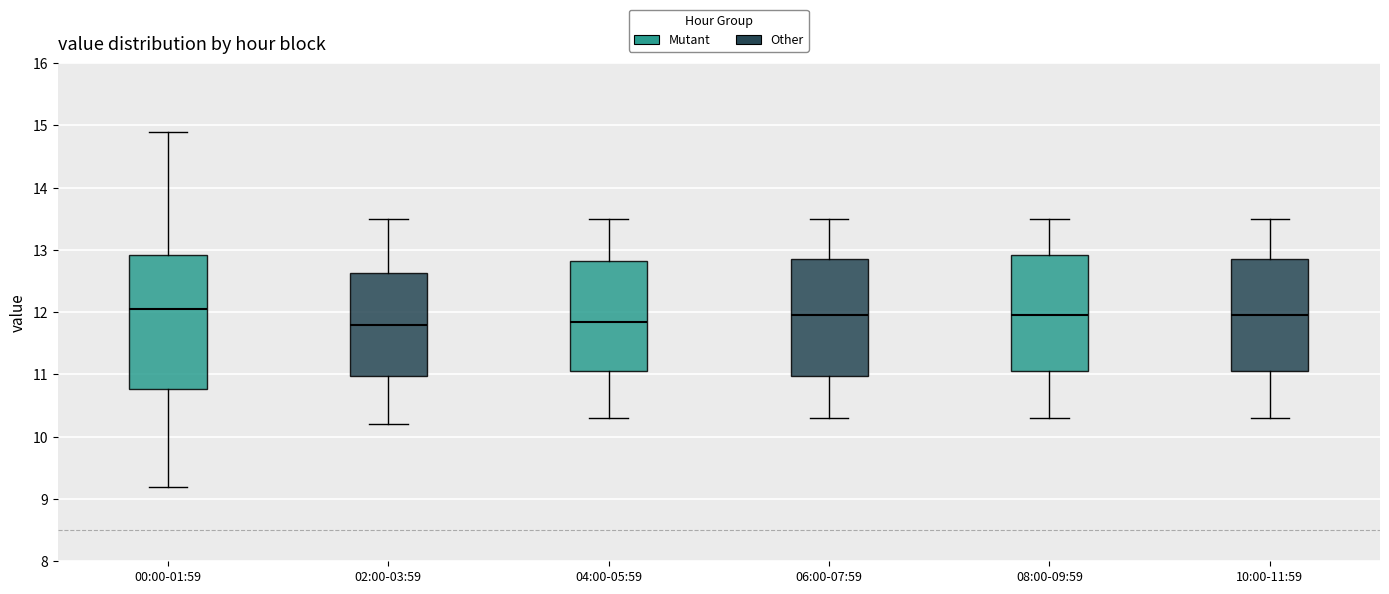

Which box is the tallest, from its lower edge to its upper edge?

00:00-01:59